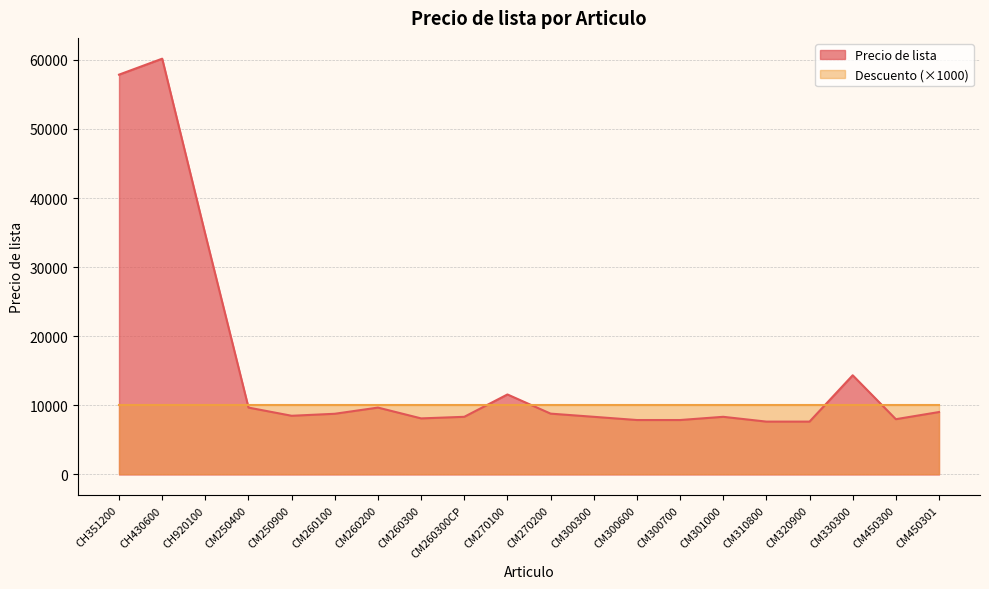

Does the chart have visible grid lines?

Yes